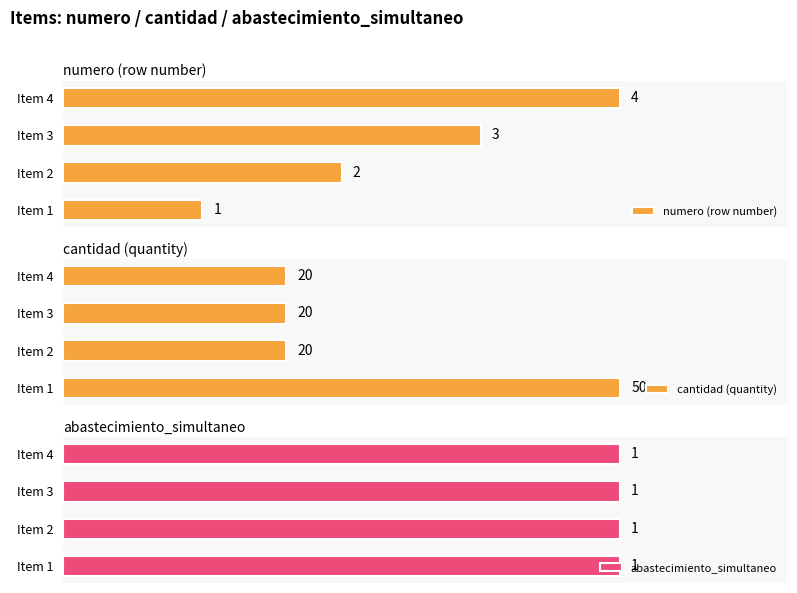

How many cantidad (quantity) values are between 20 and 50?

4